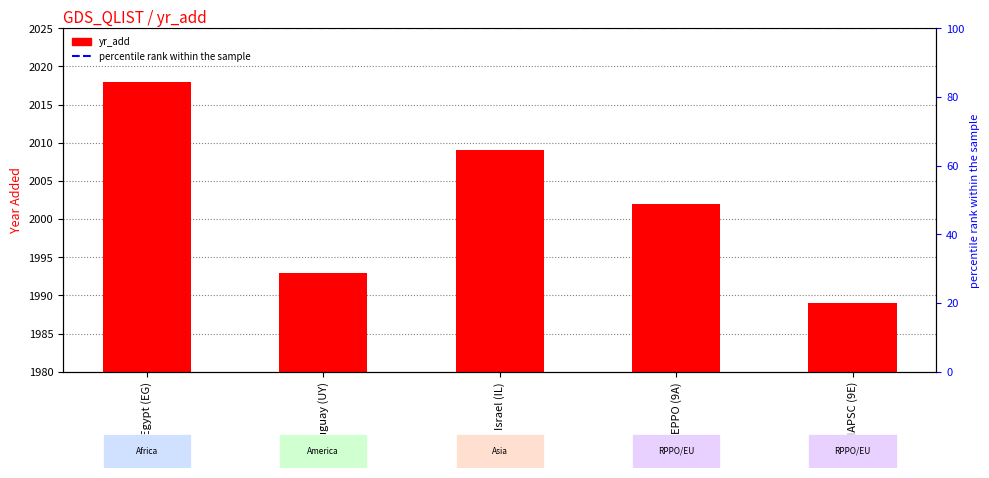

Reading left to right, list all the values displayed in this chart.

2018	1993	2009	2002	1989